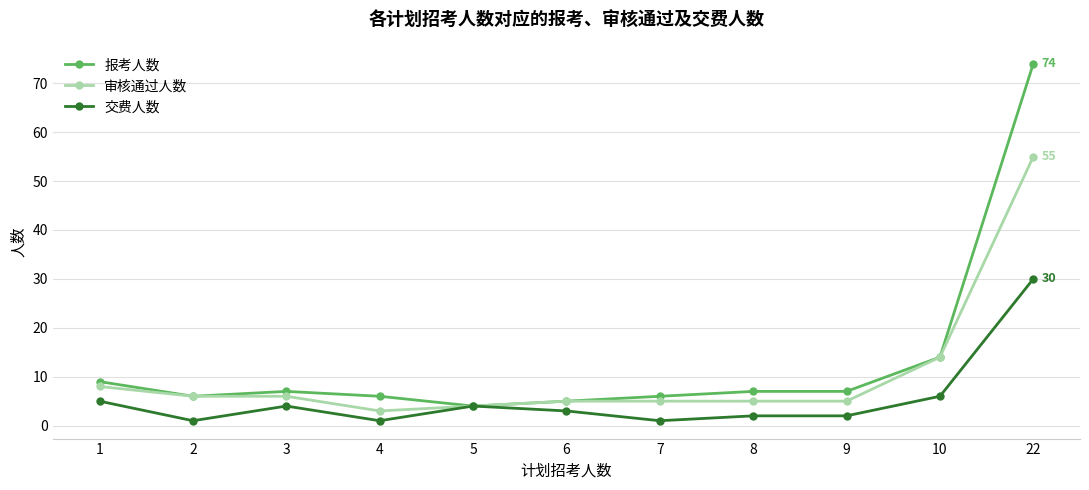

Which series has the largest range (max minus min)?

报考人数